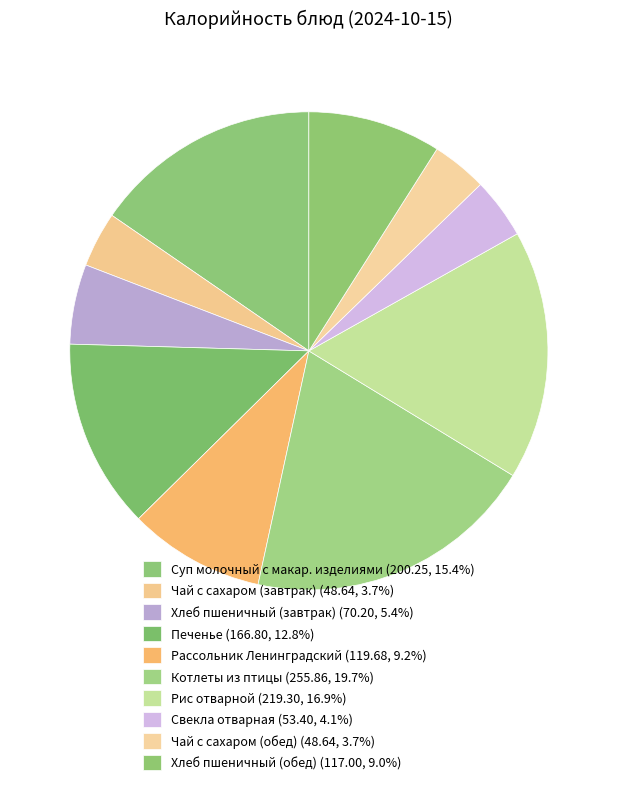

How many slices are in this pie chart?

10